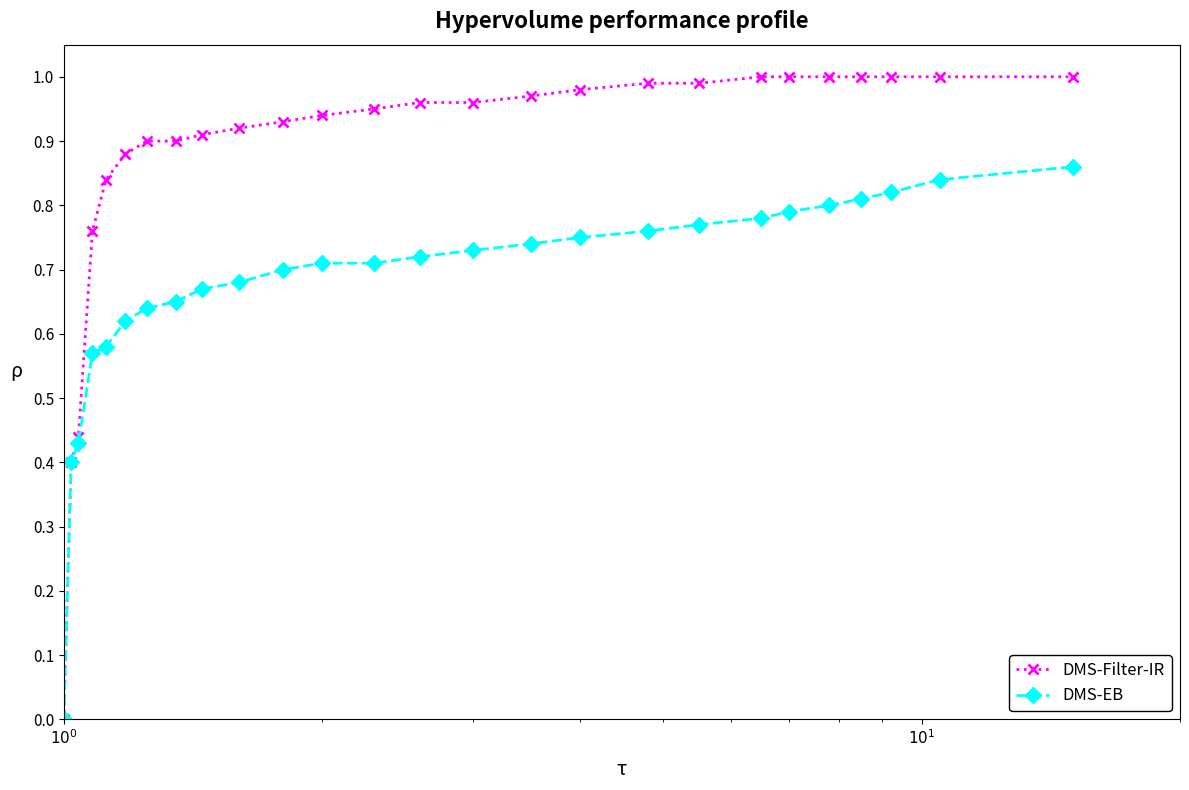

Which series has the largest range (max minus min)?

DMS-Filter-IR